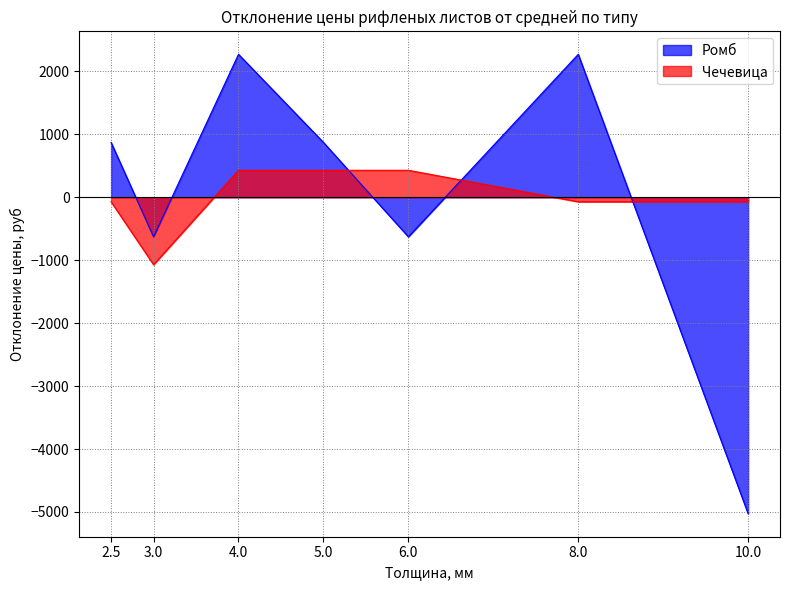

Is the value of Чечевица at 2.5 greater than the value of Ромб at 3.0?

Yes